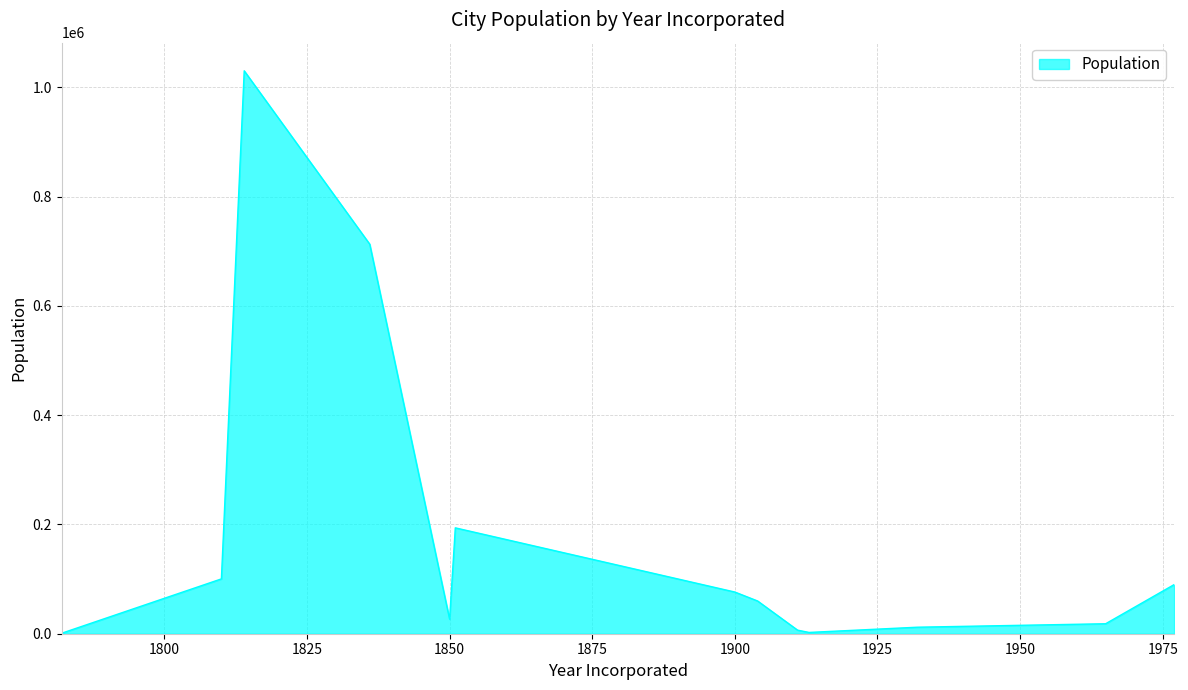

What is the difference between the maximum and minimum values?

1029270